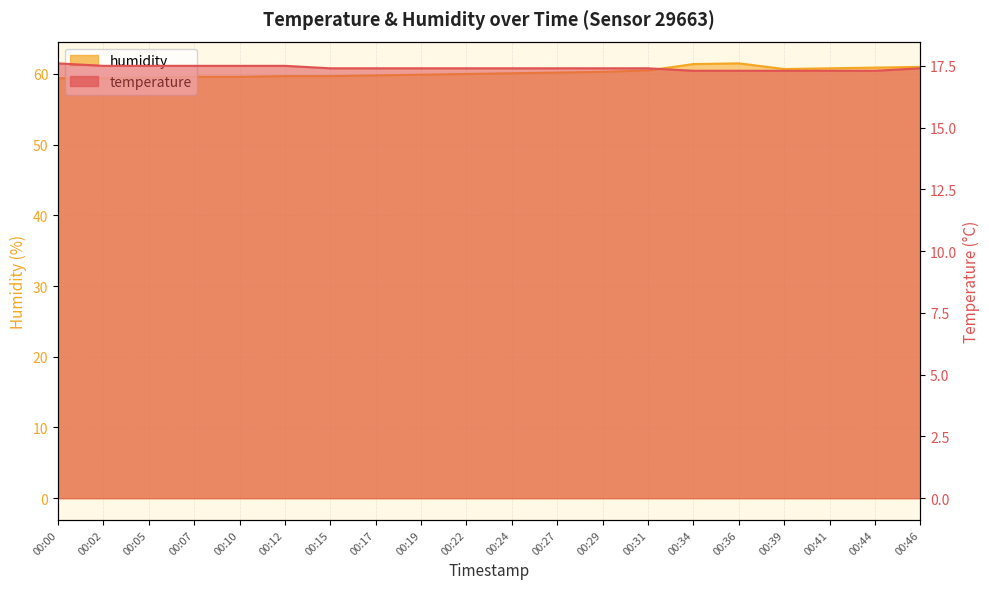

True or false: temperature and humidity cross at least once.

False